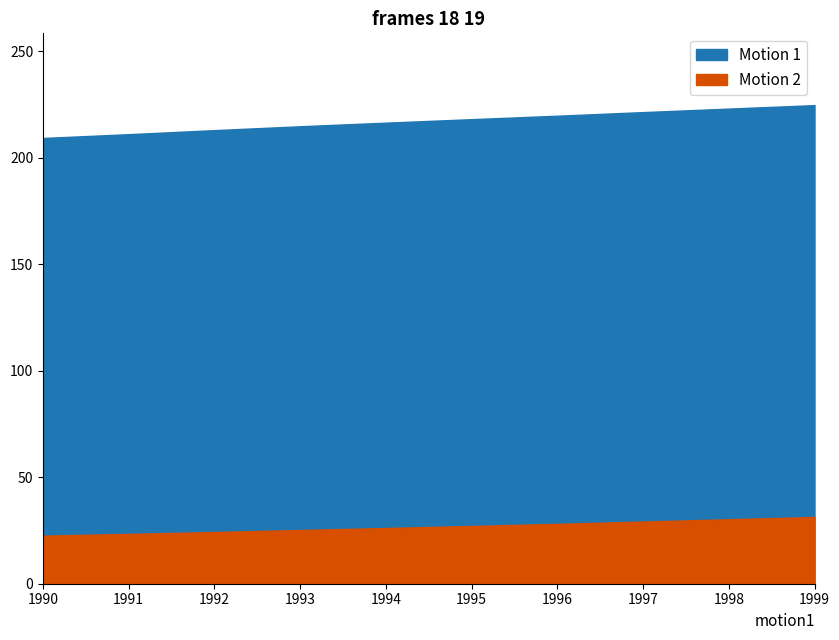

True or false: Motion 1 and Motion 2 intersect in this chart.

False